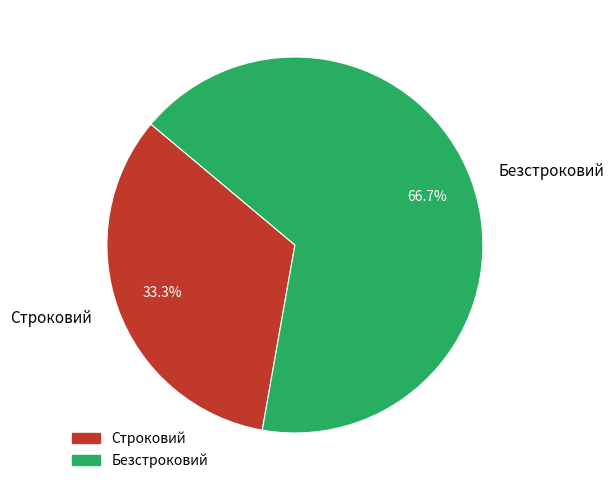

Does Строковий represent more than half of the total?

No